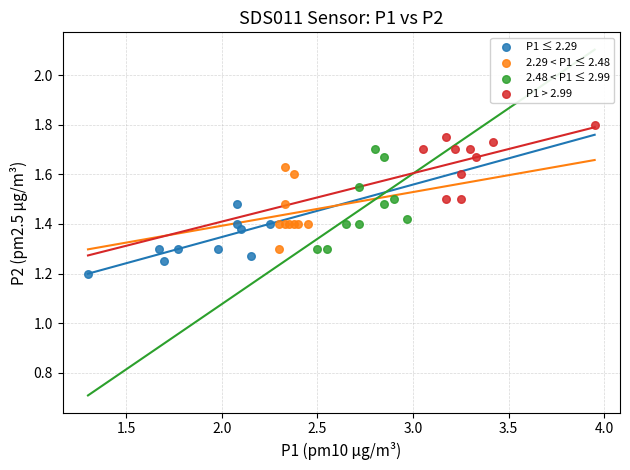

Which series has the largest Y range (max minus min)?

2.48 < P1 ≤ 2.99